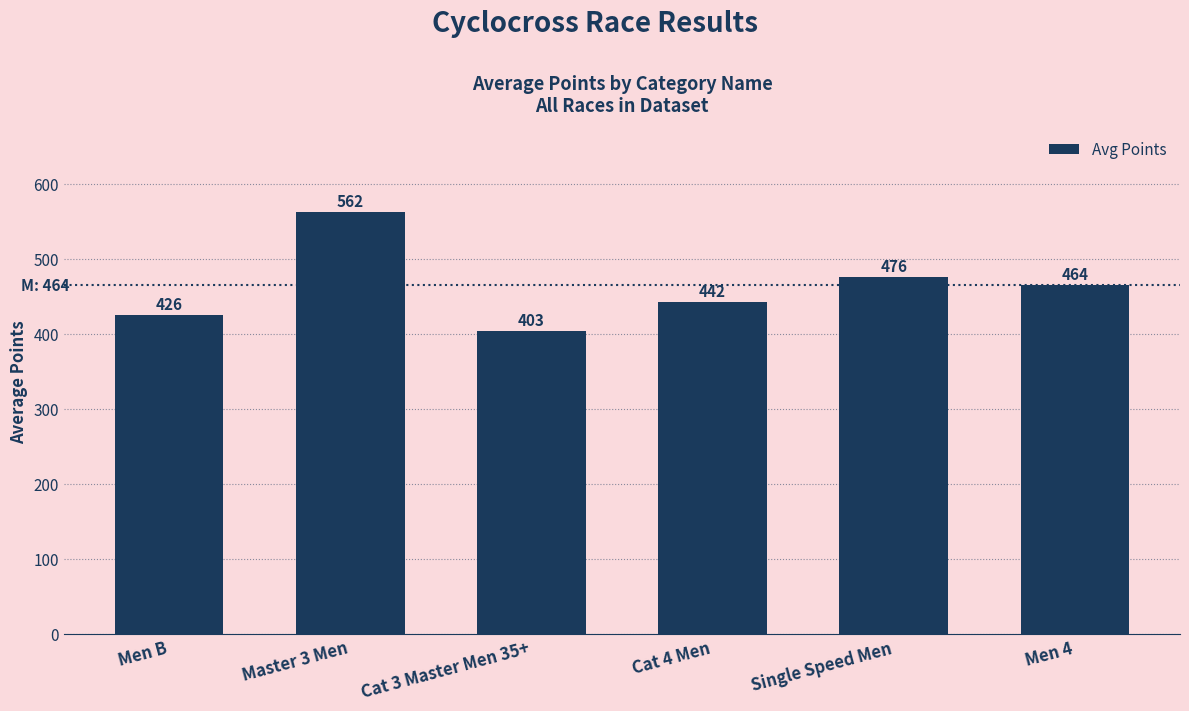

Rank the categories by value from lowest to highest.

Cat 3 Master Men 35+, Men B, Cat 4 Men, Men 4, Single Speed Men, Master 3 Men